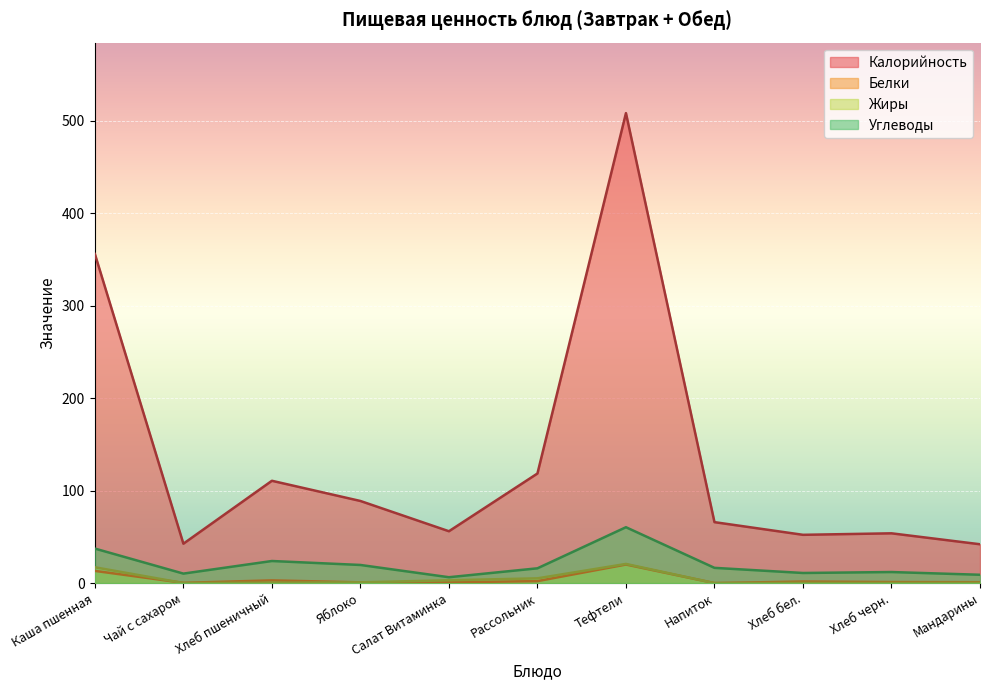

Which series has the largest range (max minus min)?

Калорийность